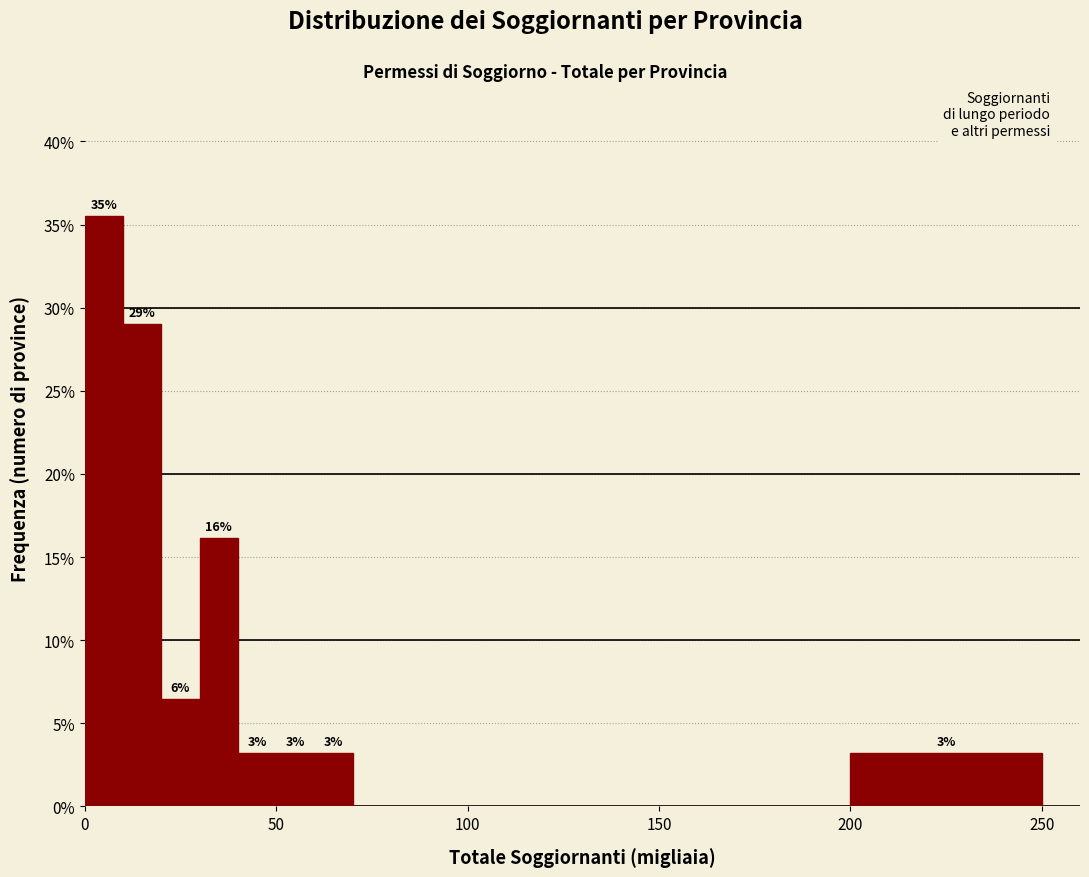

Around what value on the x-axis is the tallest bar? Give the approximate position of its centre, as read against the axis.

5